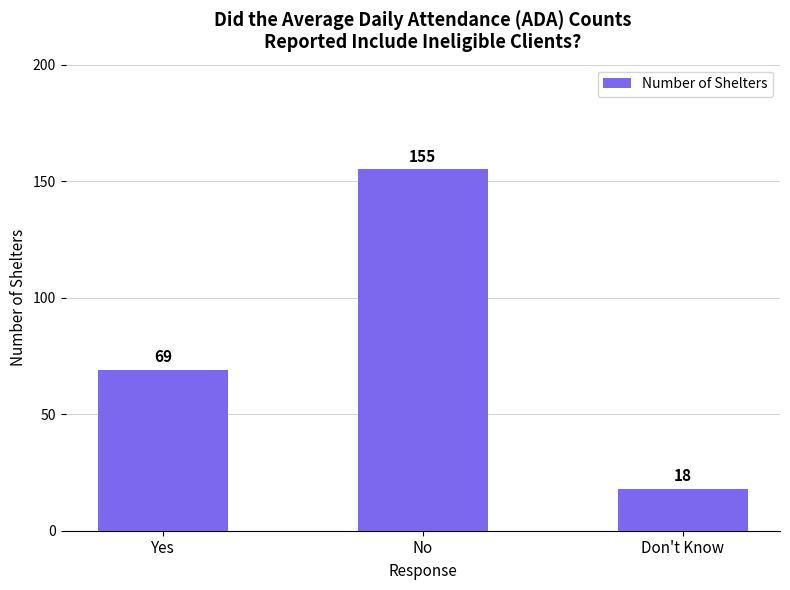

What is the difference between the values at No and Yes?

86